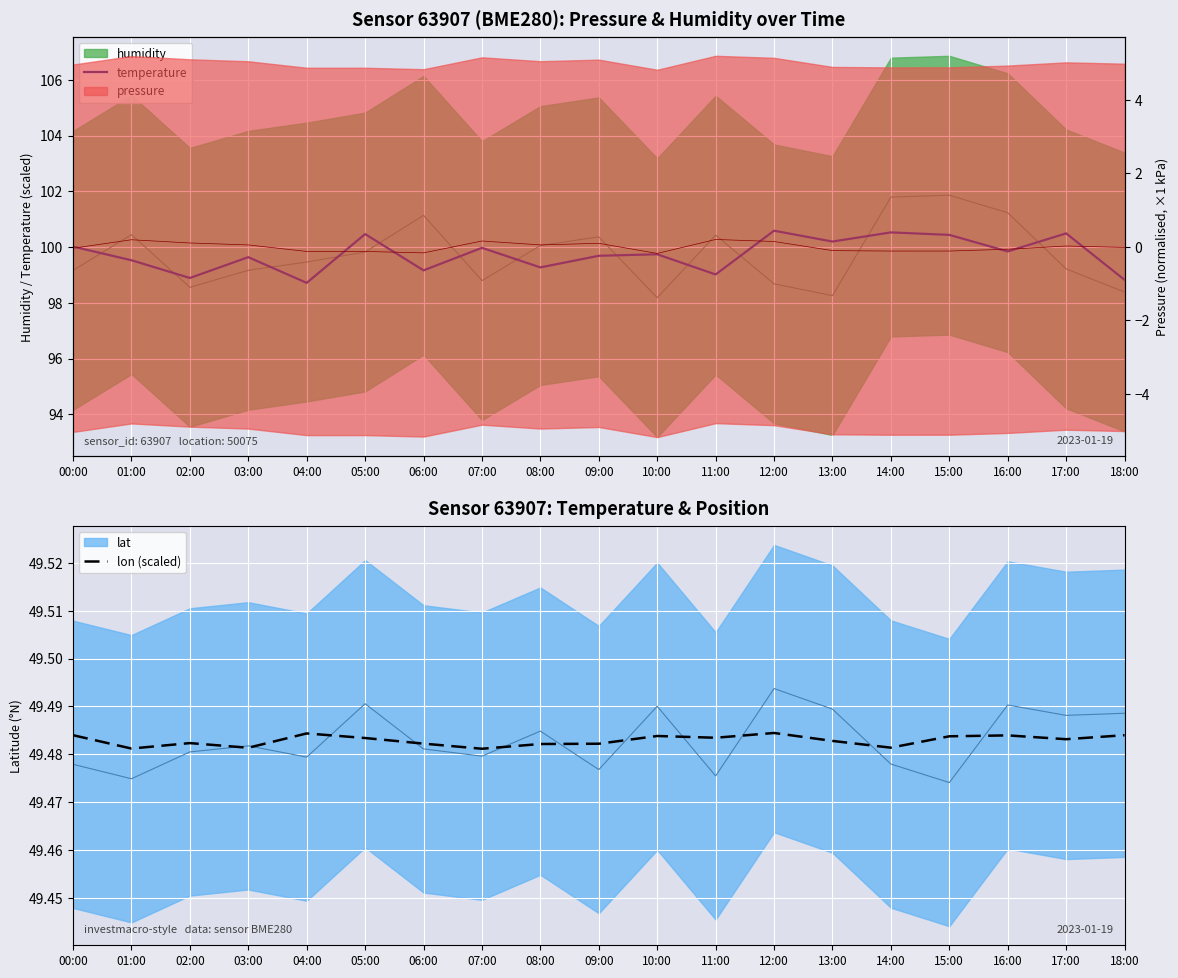

What is the label of the 7th point from the right?

12:00